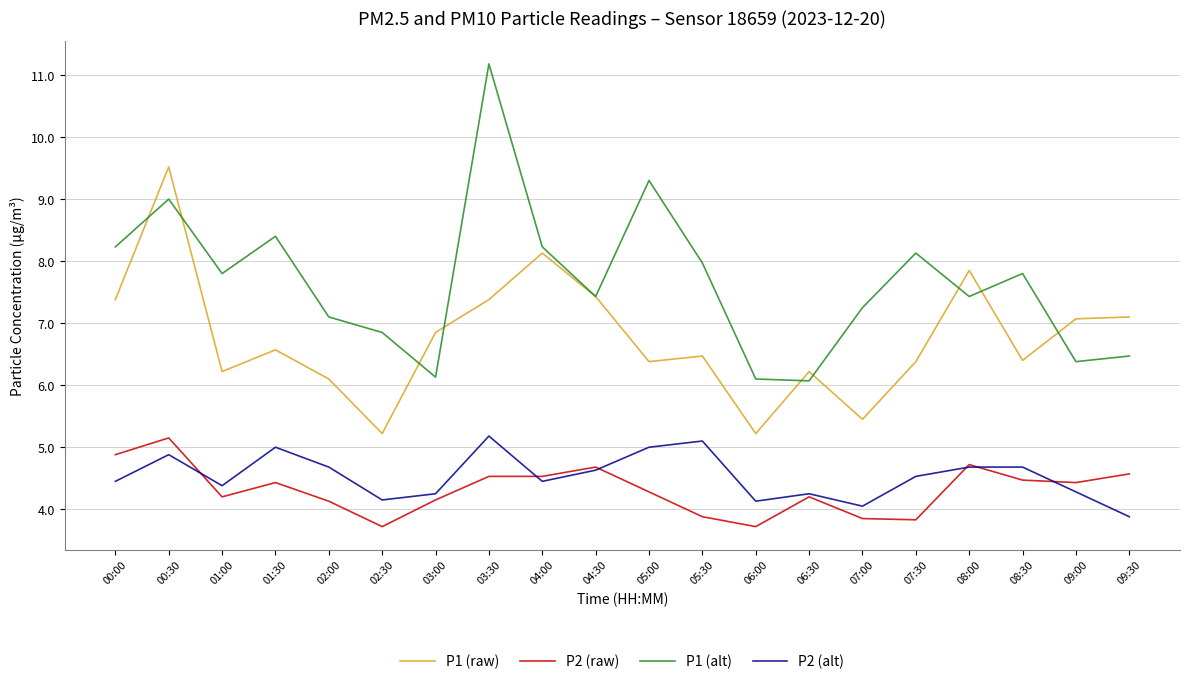

Is this an area chart (filled region under the line)?

No